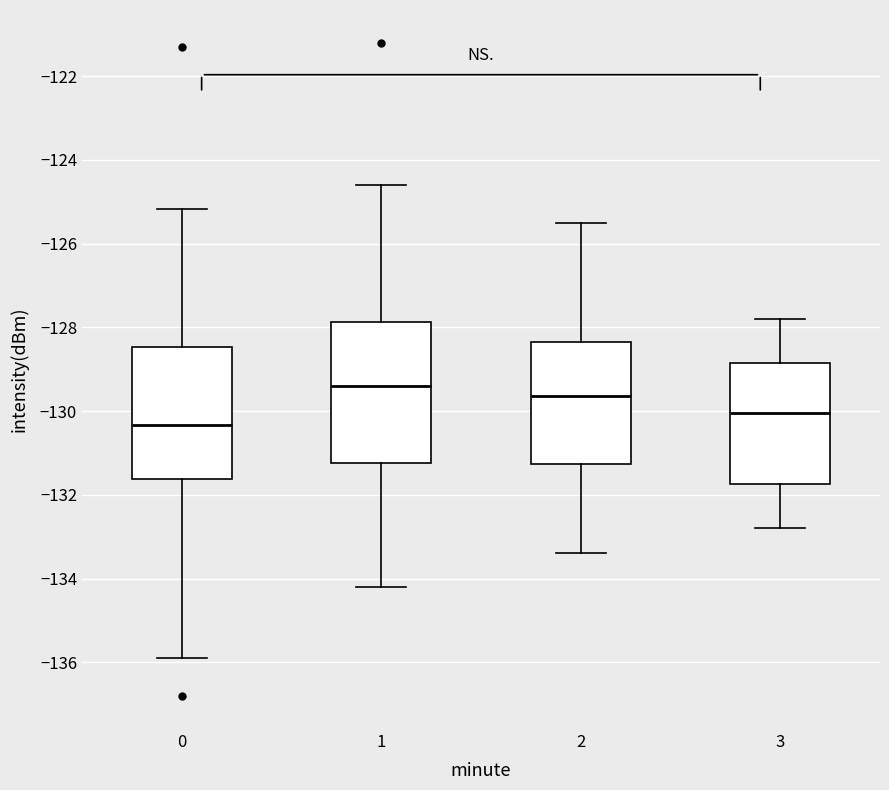

Where is the upper edge of the box at x = 0 on the y-axis? The values are not printed on the chart, so give them approximately, as read against the axis.

-128.4